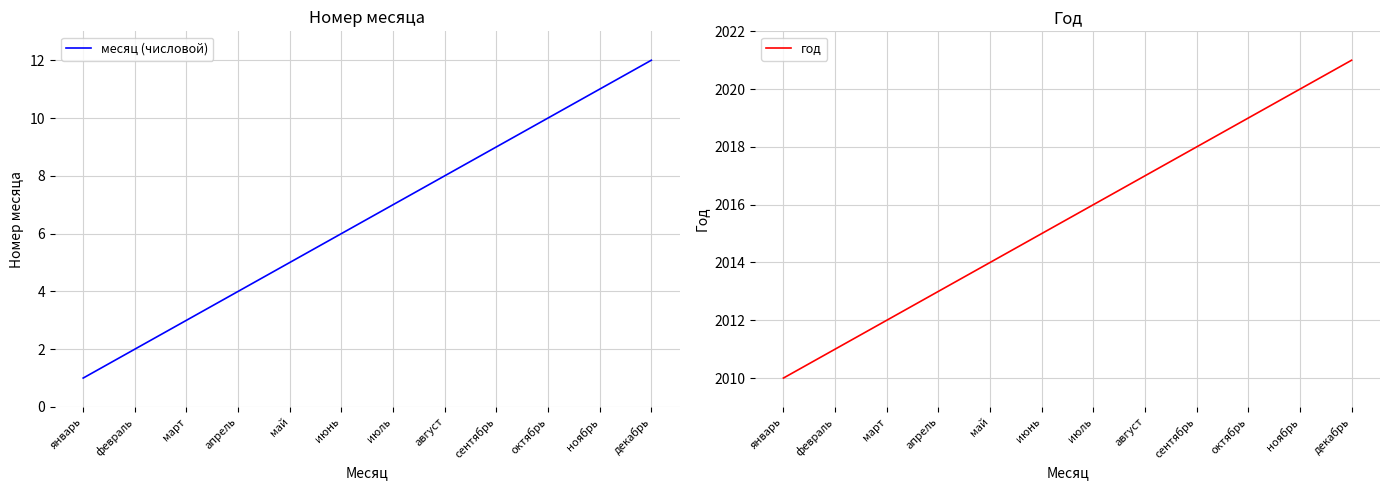

Reading left to right, transcribe all the data shown in this chart.

месяц (числовой): январь=1	февраль=2	март=3	апрель=4	май=5	июнь=6	июль=7	август=8	сентябрь=9	октябрь=10	ноябрь=11	декабрь=12
год: январь=2010	февраль=2011	март=2012	апрель=2013	май=2014	июнь=2015	июль=2016	август=2017	сентябрь=2018	октябрь=2019	ноябрь=2020	декабрь=2021